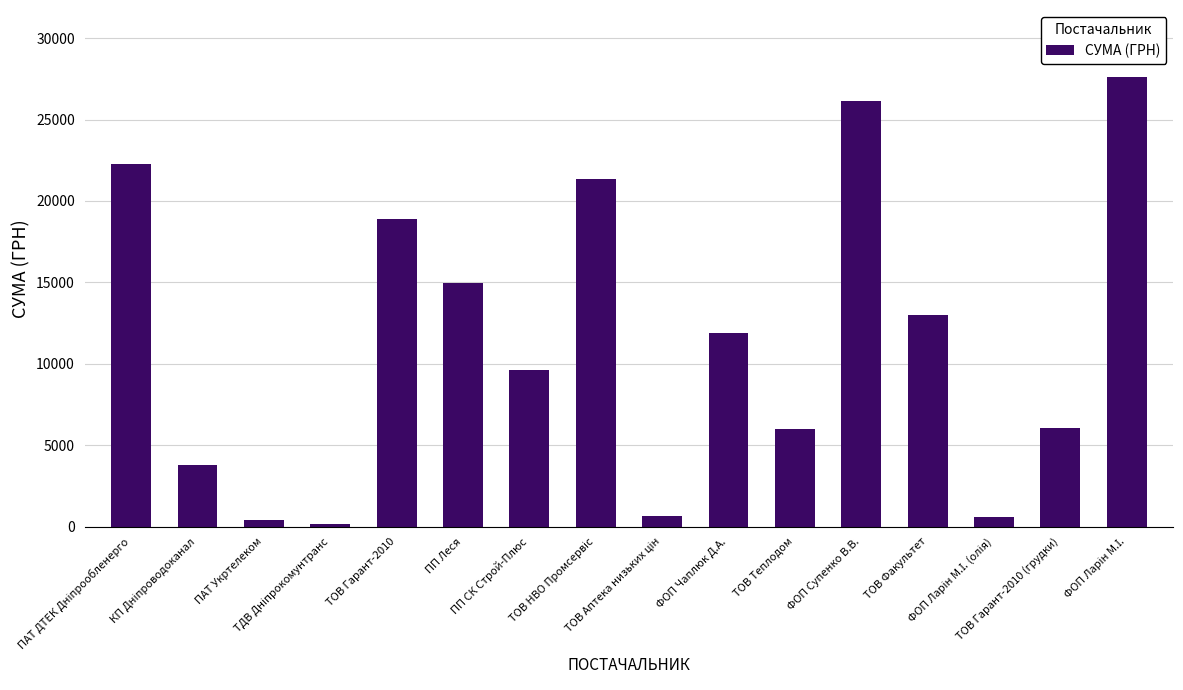

What is the maximum value shown in the chart?

27588.9